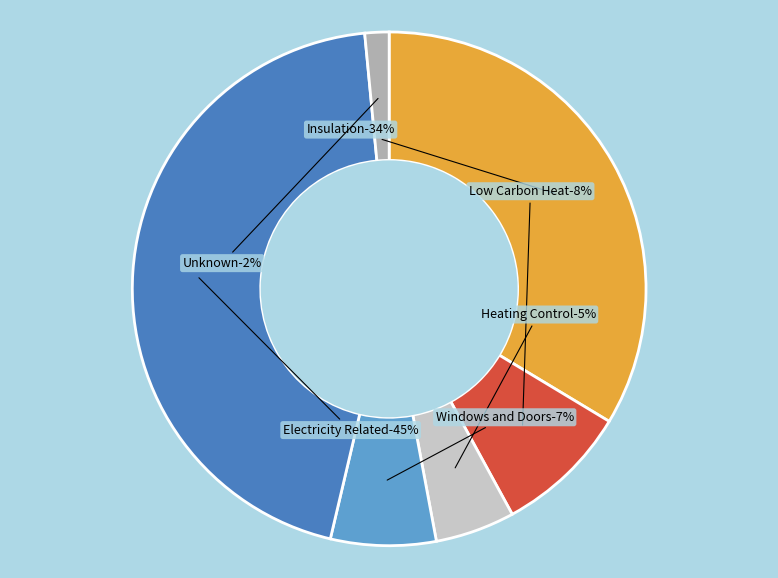

Does Unknown represent more than half of the total?

No